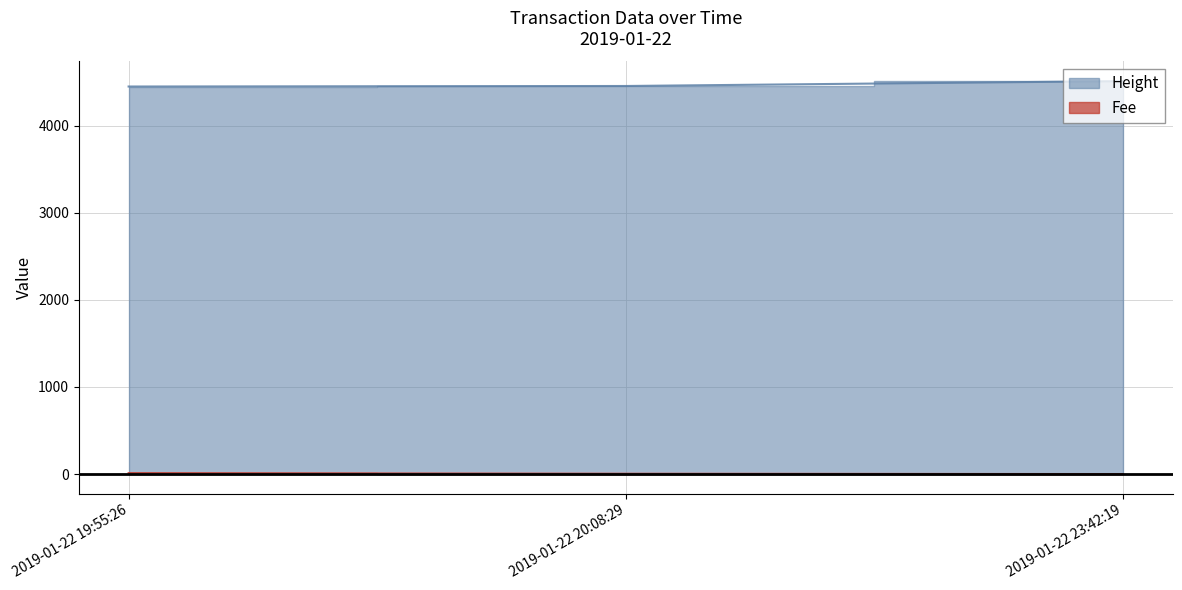

How many lines are shown in the chart?

2